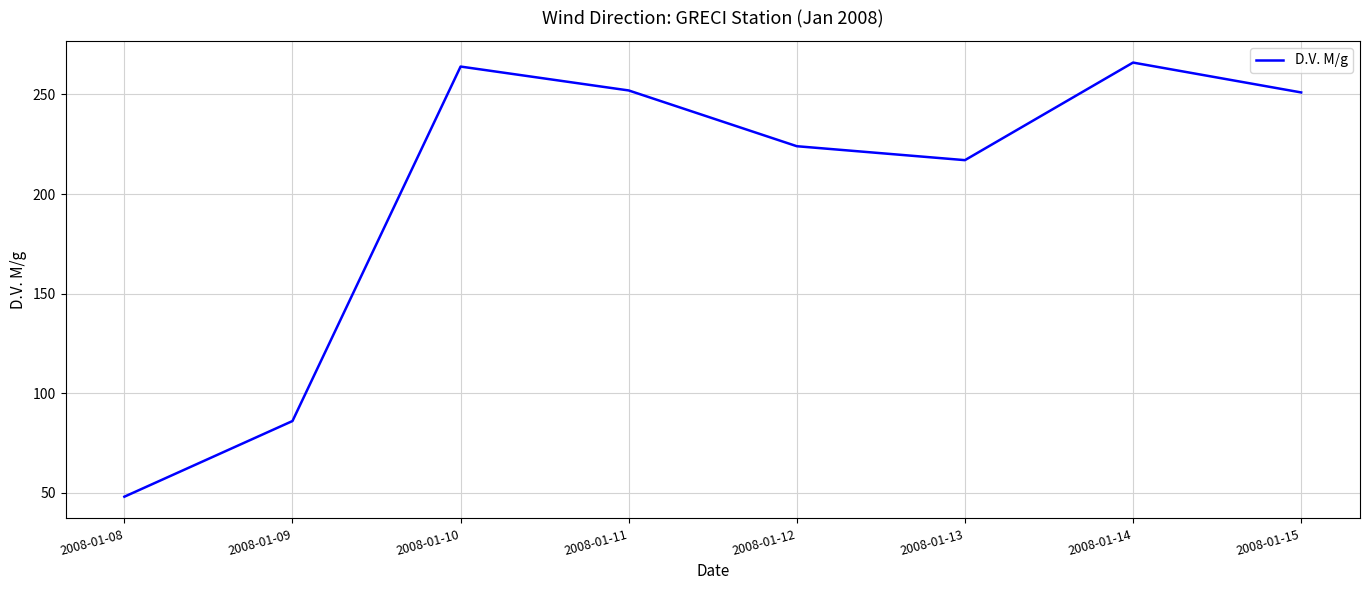

What is the smallest value displayed?

48